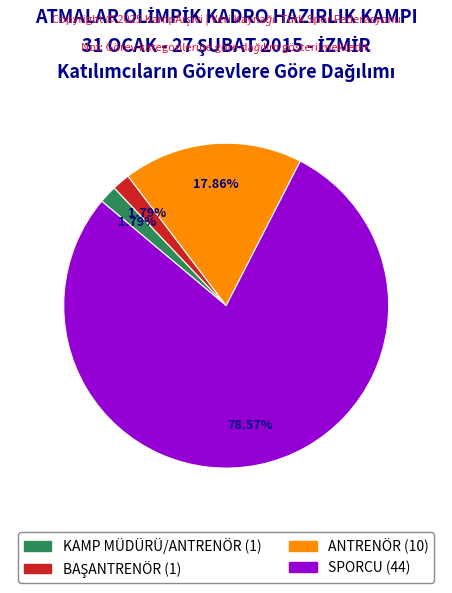

What percentage is the KAMP MÜDÜRÜ/ANTRENÖR slice, to the nearest percent?

2%